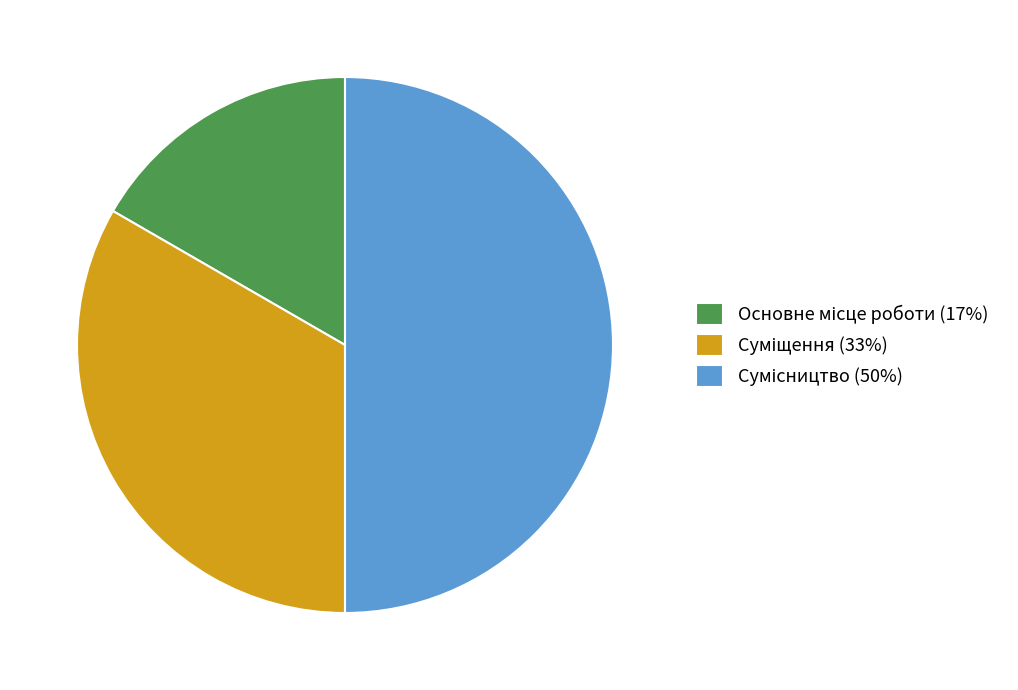

Is it true that Сумісництво is 50% of the pie?

True